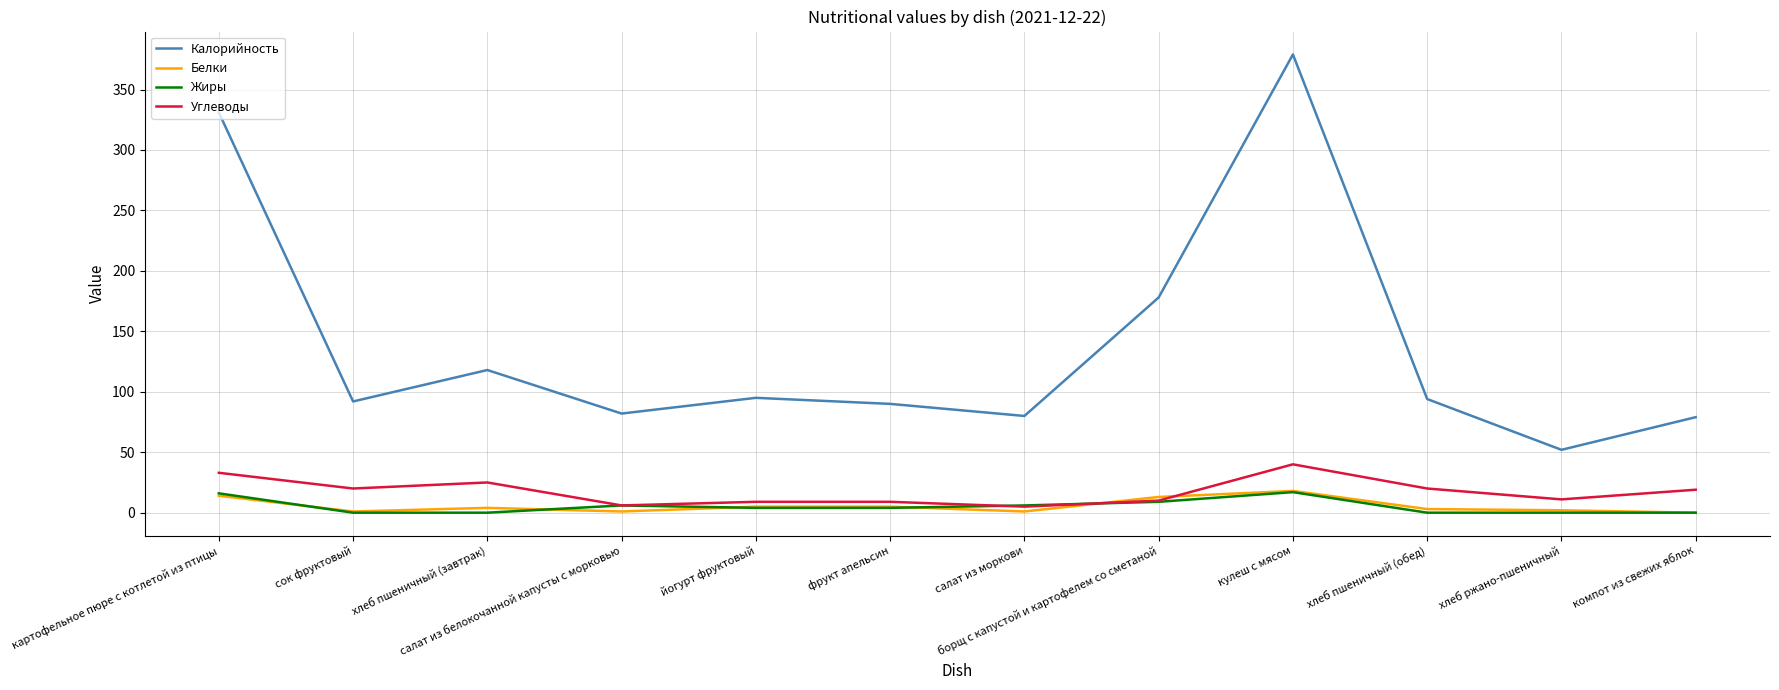

True or false: Калорийность and Белки cross at least once.

False